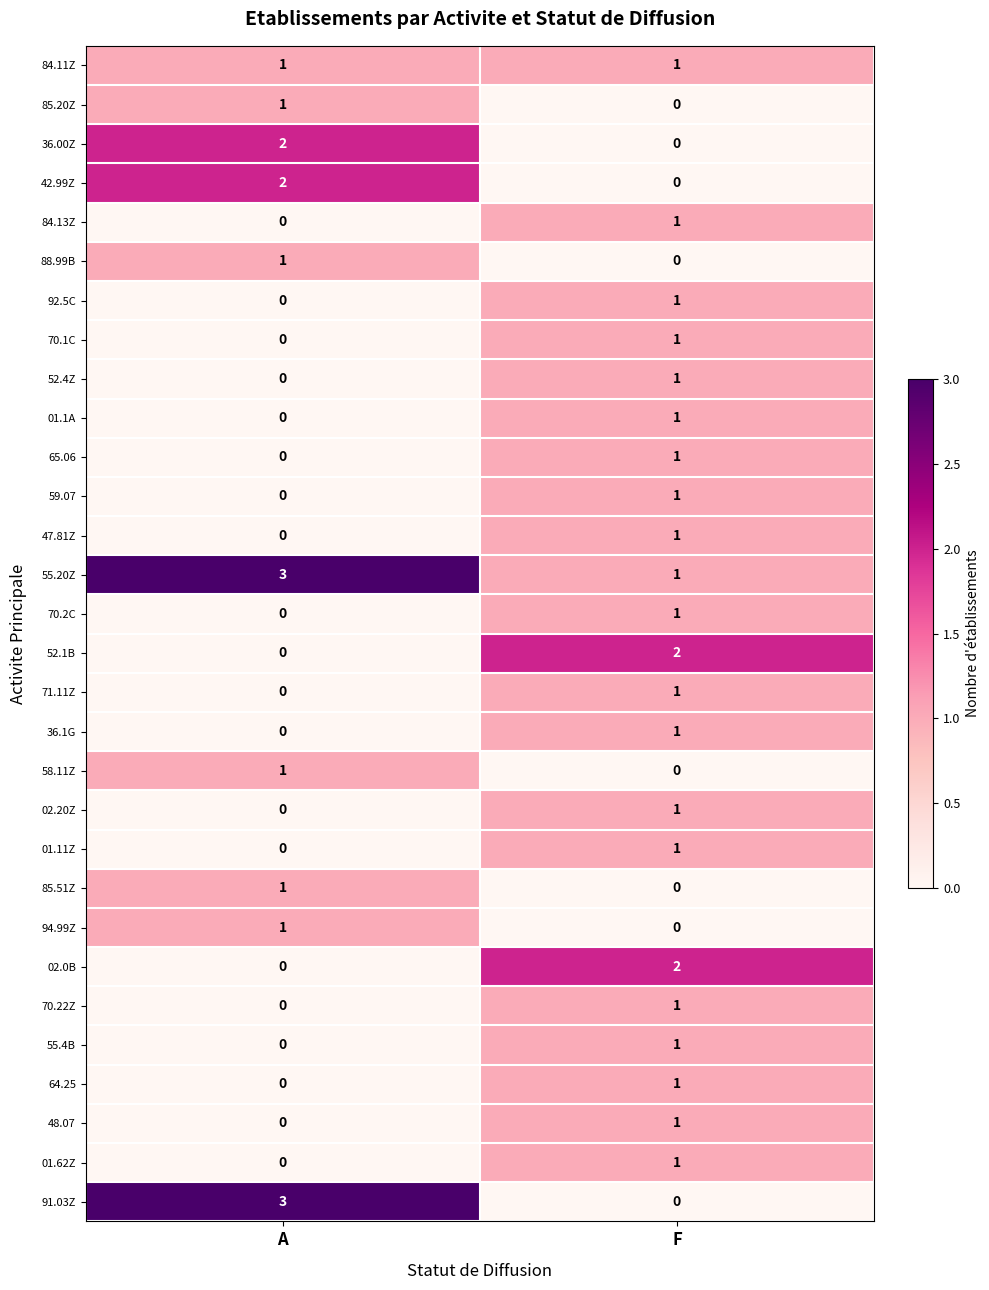

True or false: 84.11Z has a value of 2 at F.

False